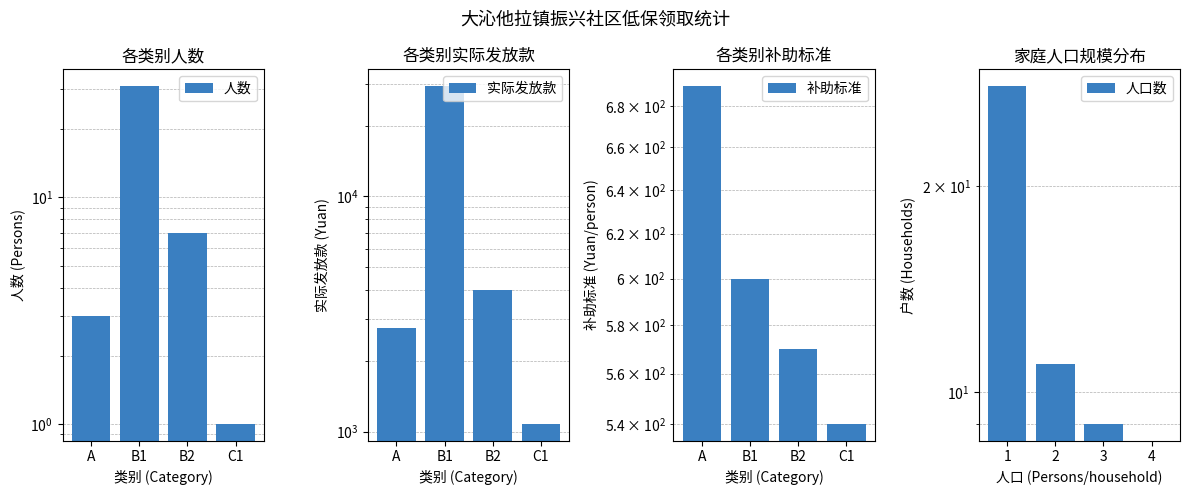

What position from the right is C1?

1